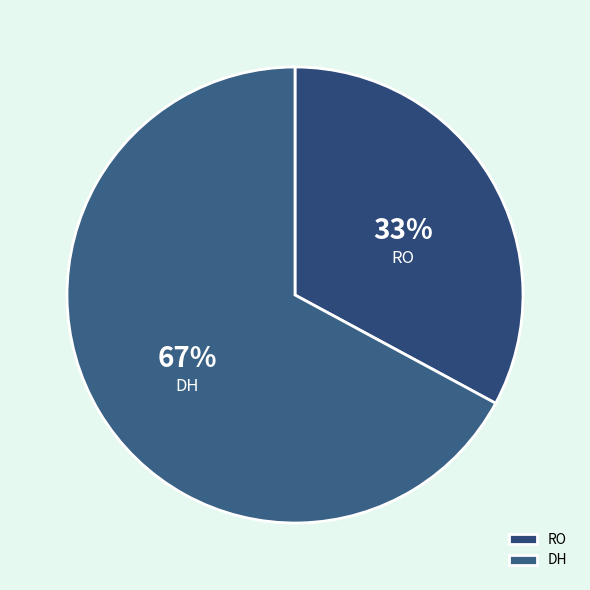

To the nearest percent, what percentage of the pie is DH?

67%